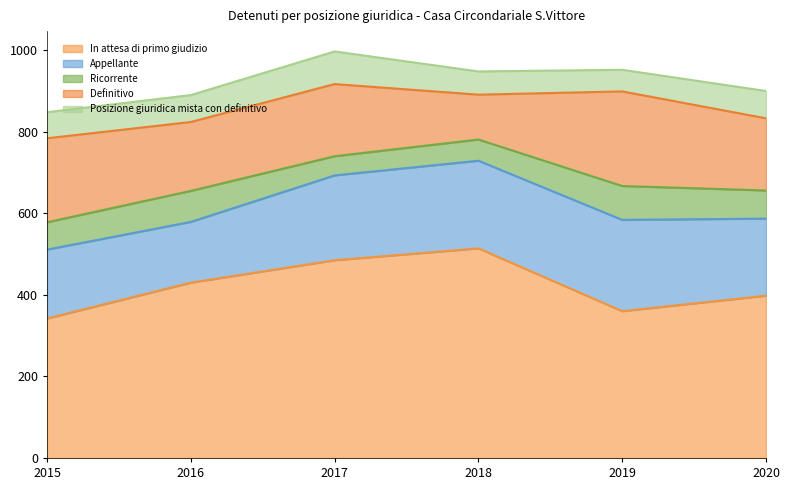

How many lines are shown in the chart?

5